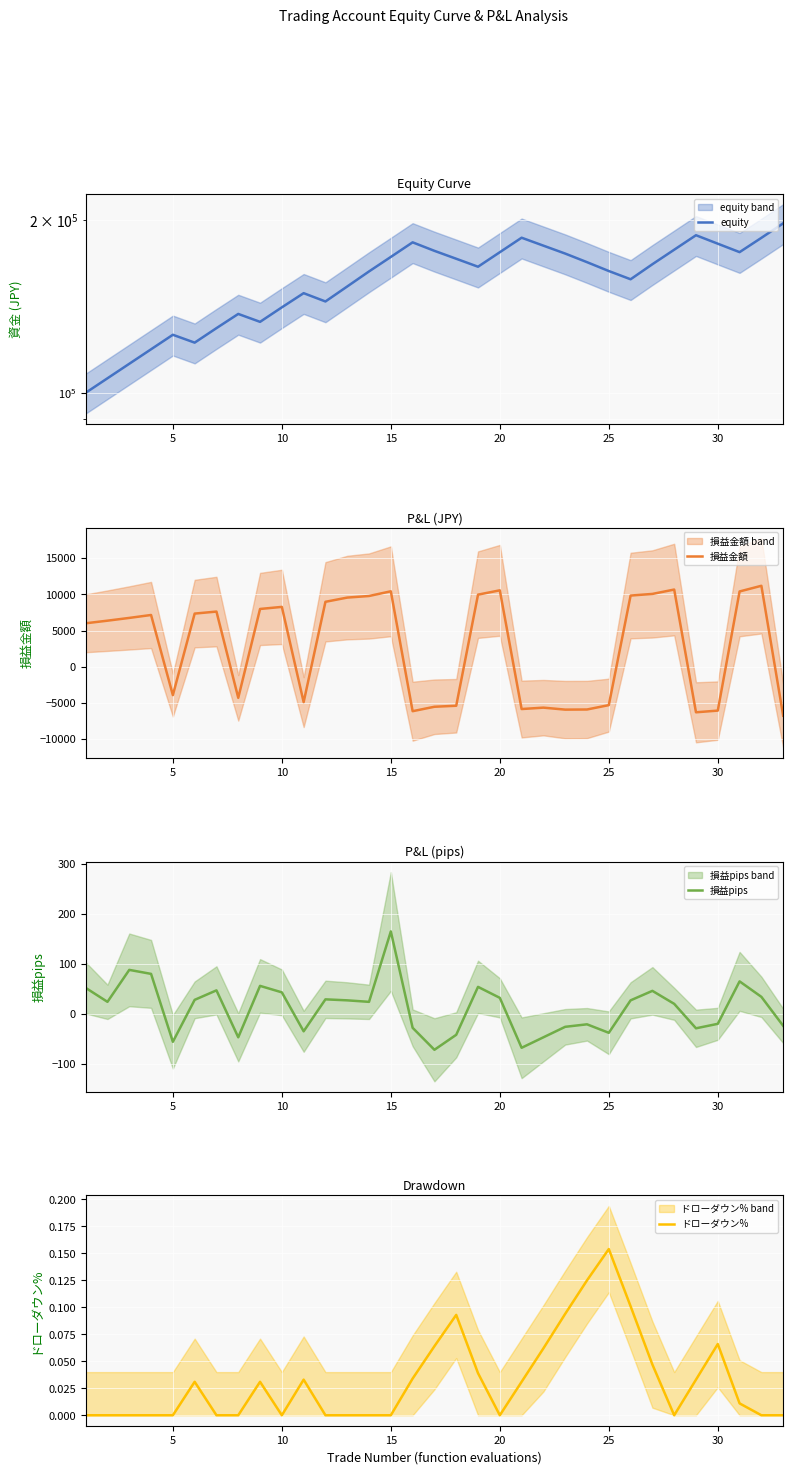

True or false: 損益pips has a value of 32 at 20.

True